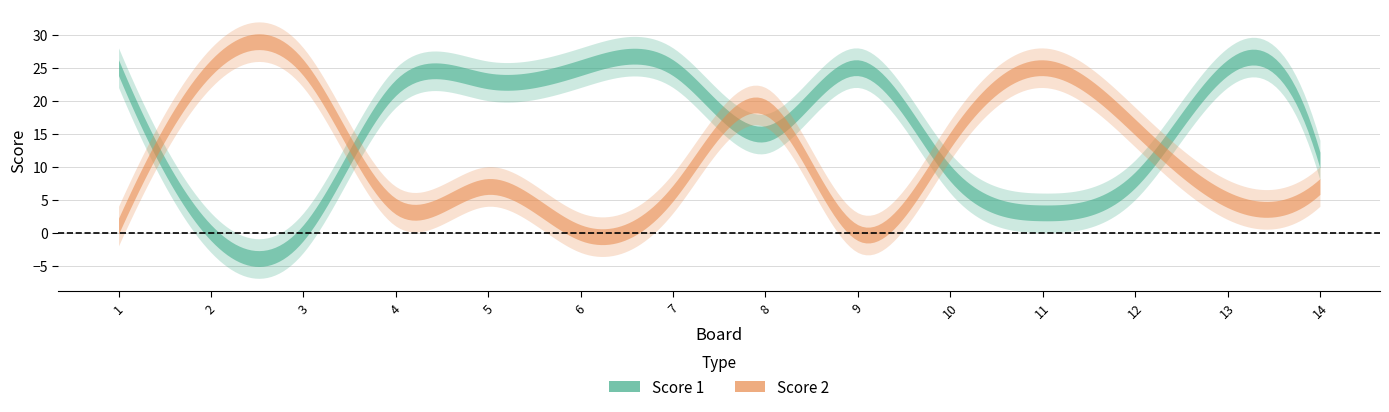

Rank the series by their average value, from lowest to highest.

Score 2, Score 1